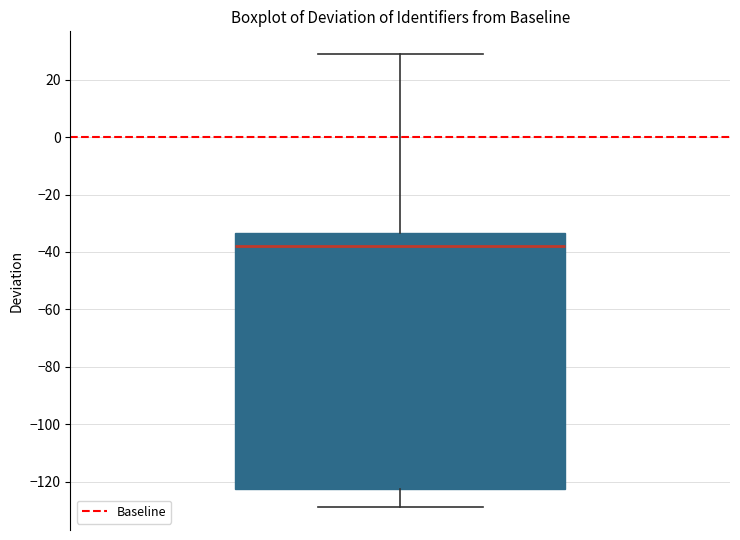

Read this box plot against the y-axis: the position of the median line, the range covered by the box, and the ends of both whiskers. The values are not printed on the chart, so give them approximately, as read against the axis.

median -38, box -122 to -34, whiskers -128 to 30